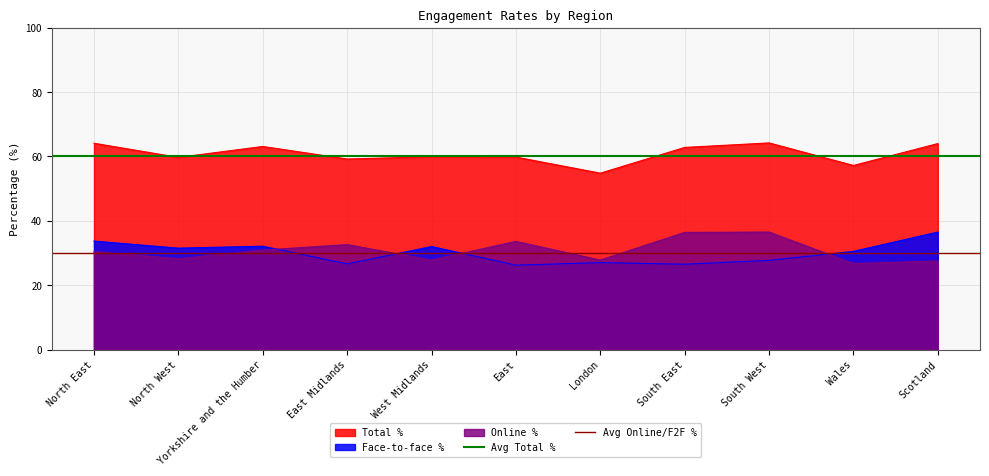

True or false: Online % and Total % cross at least once.

False